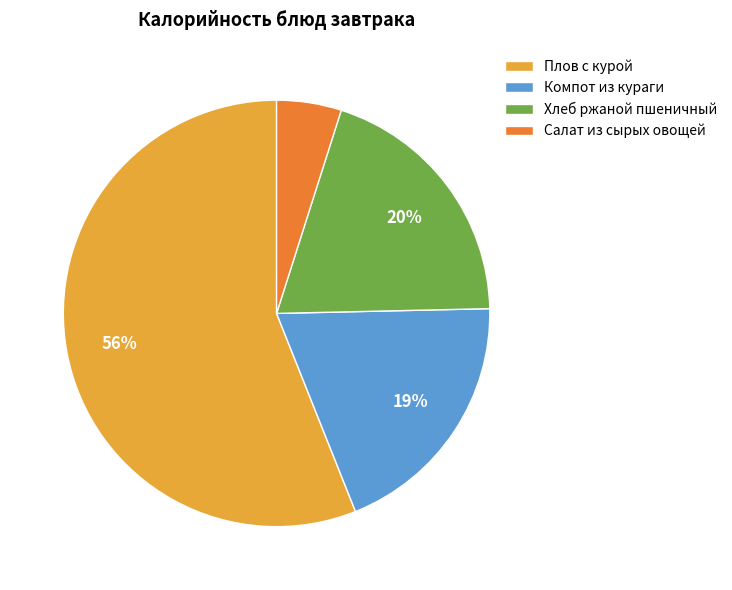

Does any single category account for the majority?

Yes